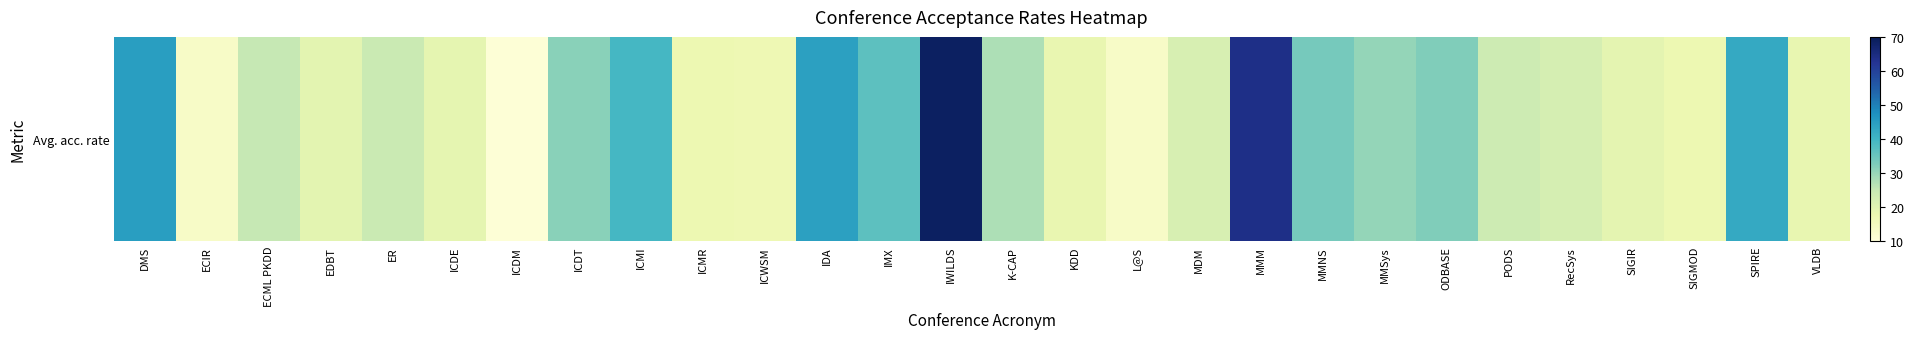

How many data points does each series have?

28